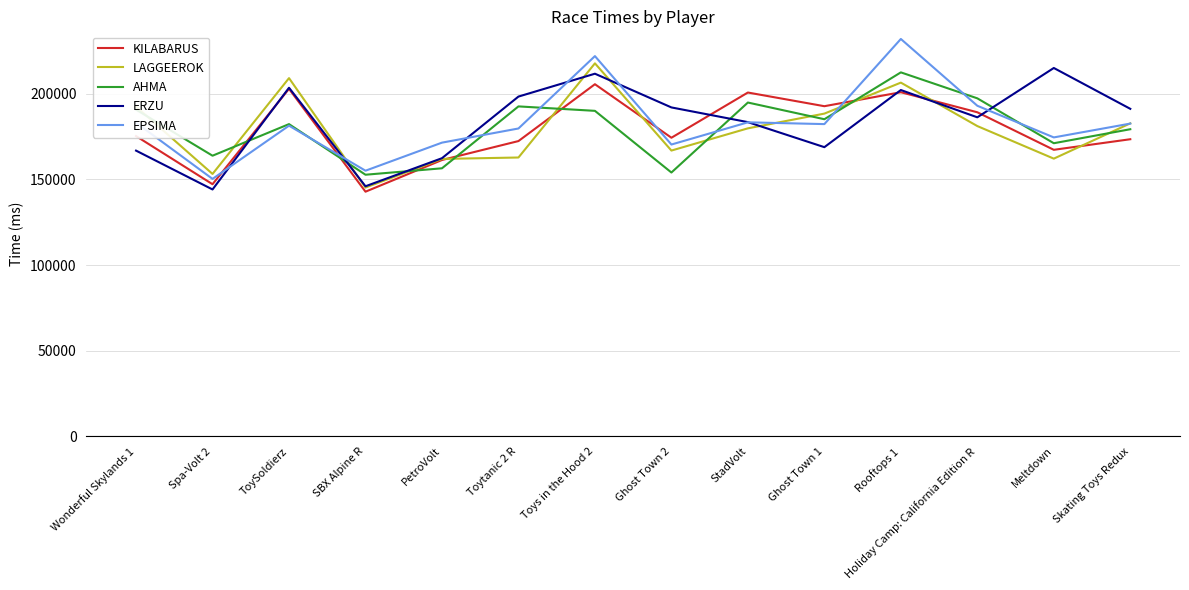

The value of LAGGEEROK at Meltdown is 162092. True or false?

True